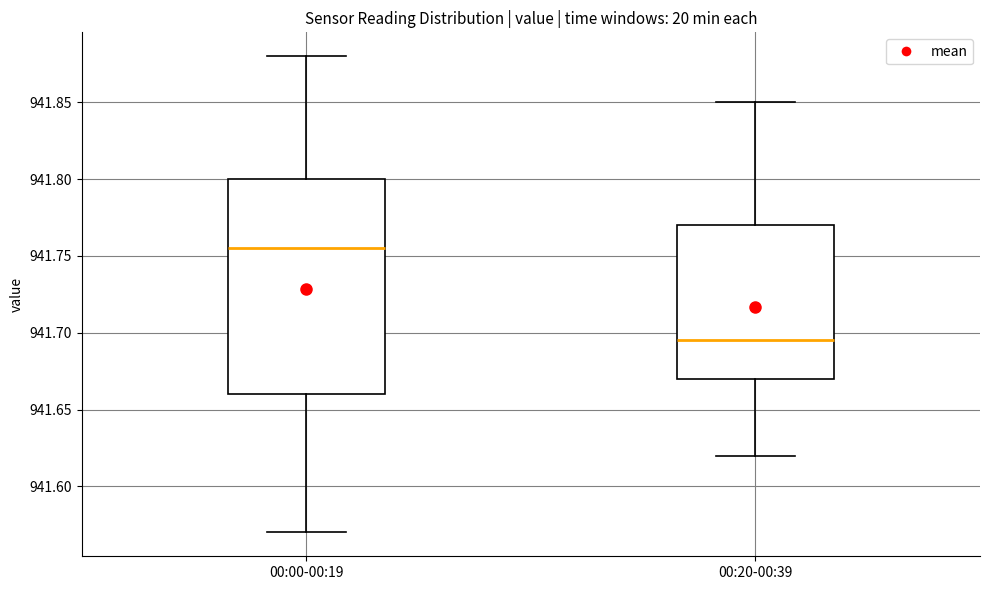

Where does the lower whisker of the box for 00:20-00:39 end on the y-axis? The values are not printed on the chart, so give them approximately, as read against the axis.

941.620